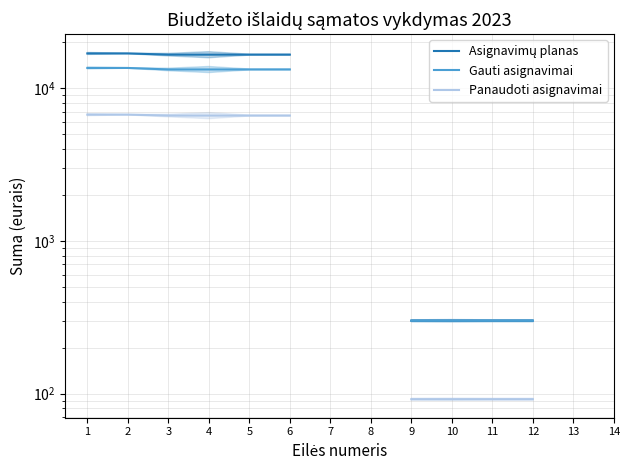

How many values in Gauti asignavimai are above zero?

10